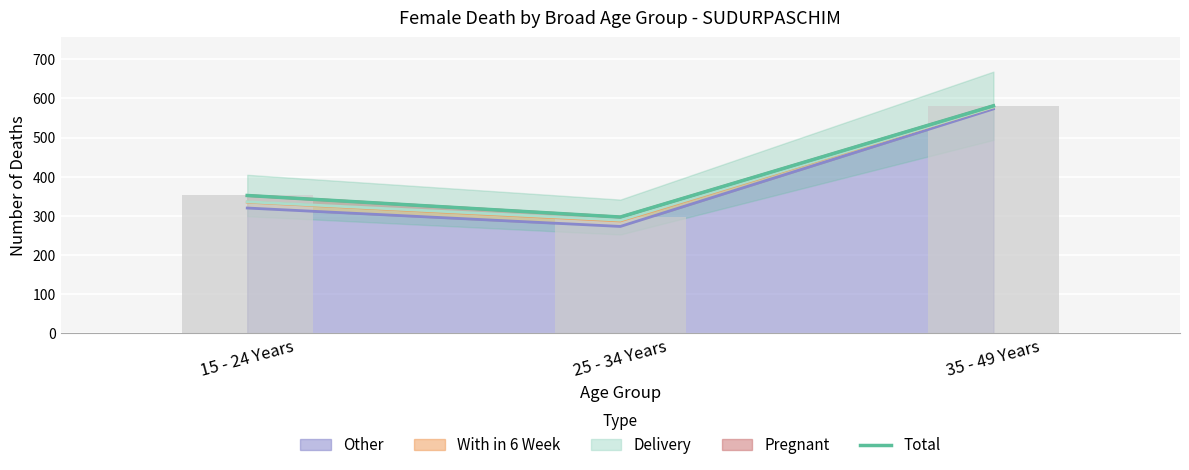

Reading left to right, extract all data points from this chart.

352	297	581